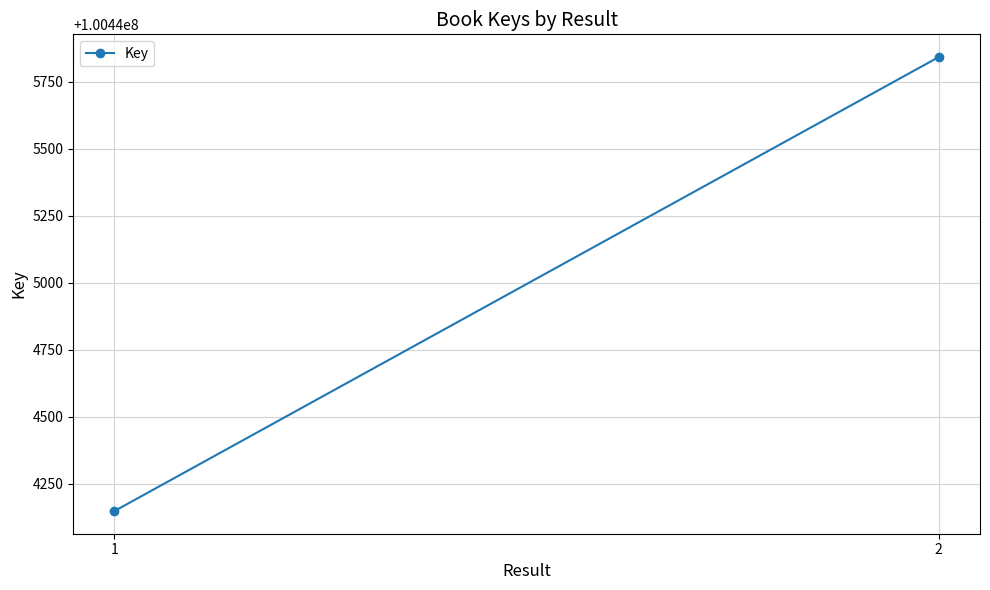

What is the smallest value displayed?

100444149